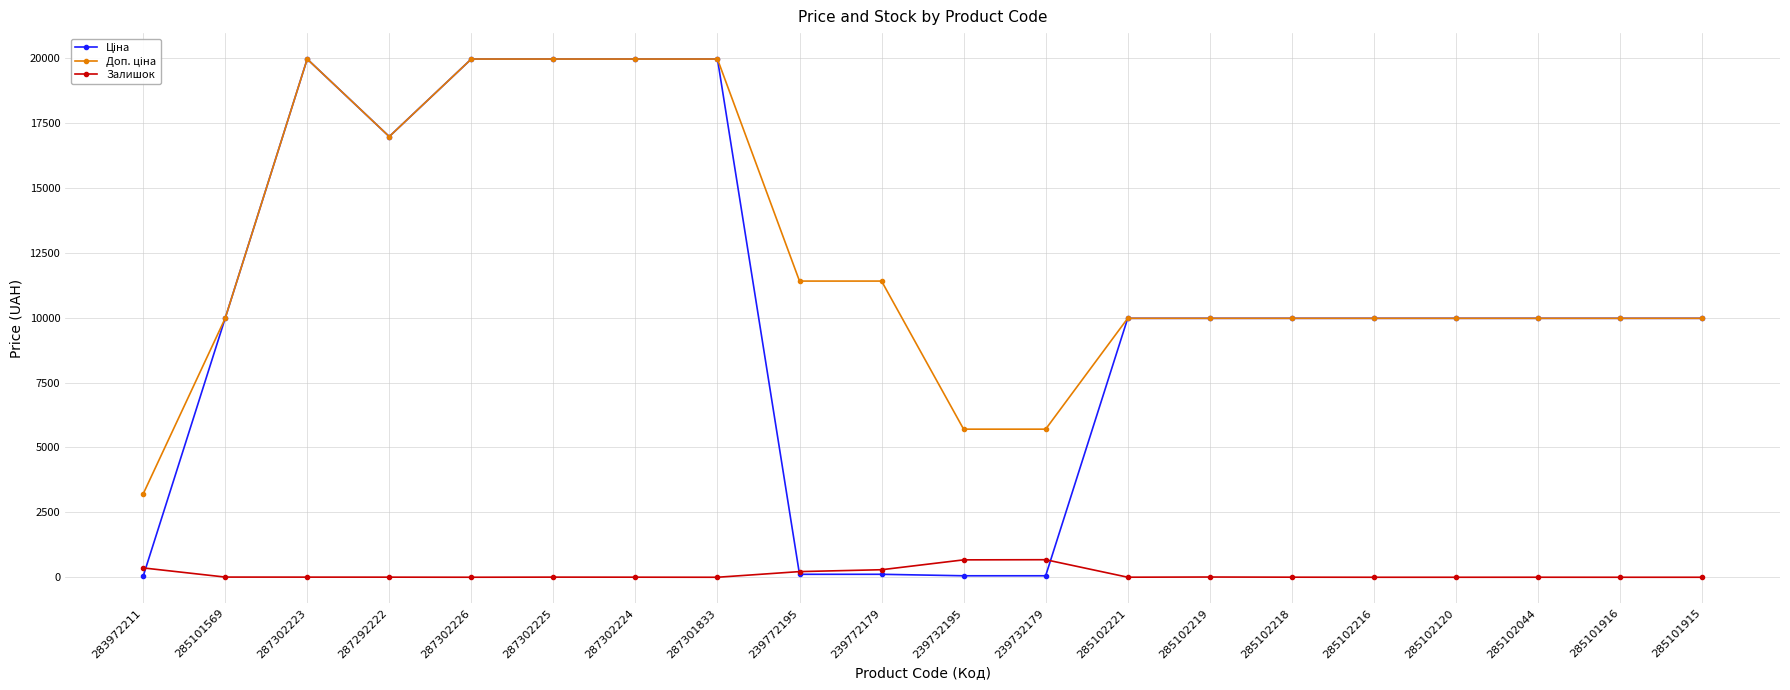

What is the difference between the maximum and minimum values in the Залишок series?

676.0